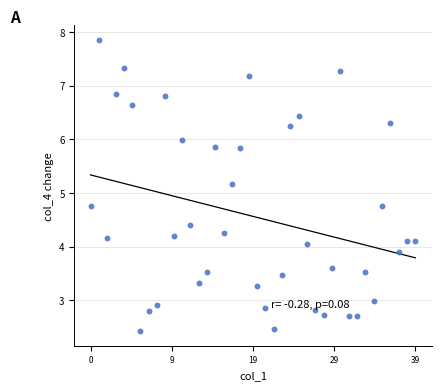

What is the range of Y values (max minus min)?

5.4